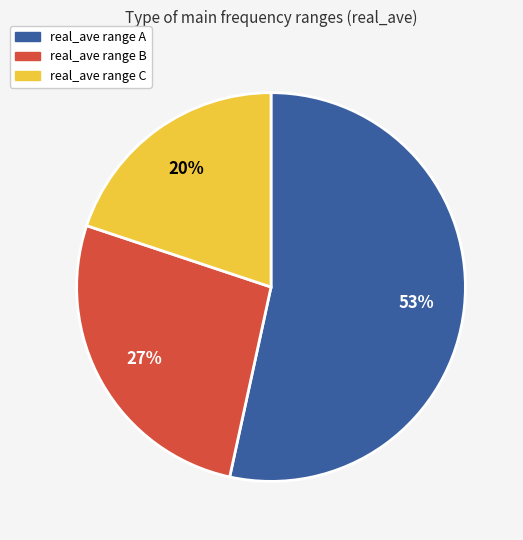

To the nearest percent, what is the average slice percentage?

33%